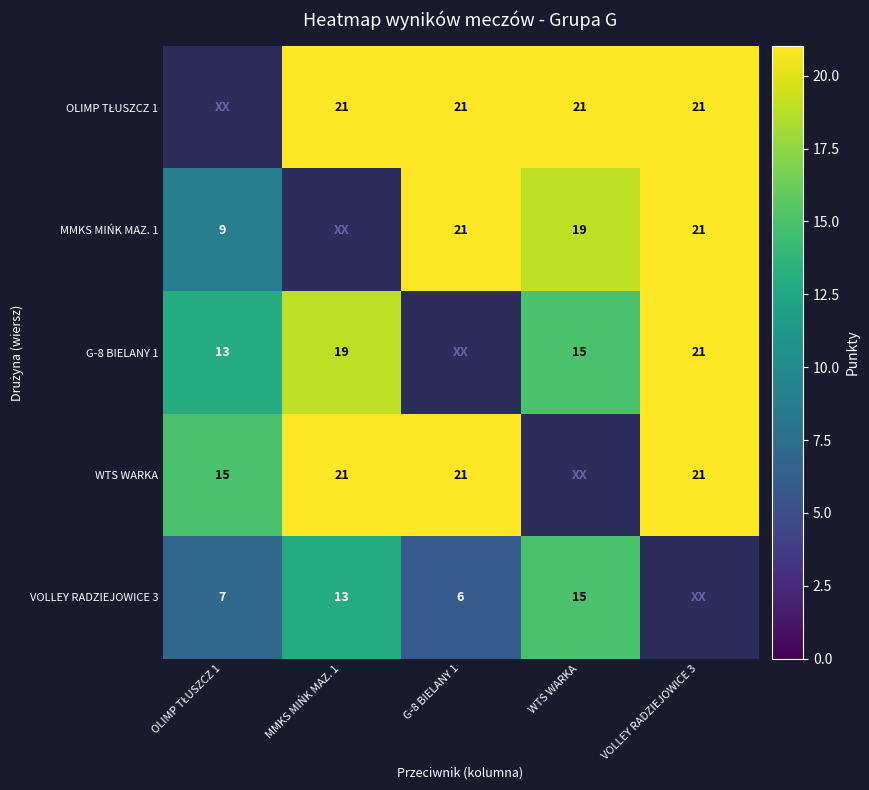

The value of MMKS MIŃK MAZ. 1 at G-8 BIELANY 1 is 35. True or false?

False